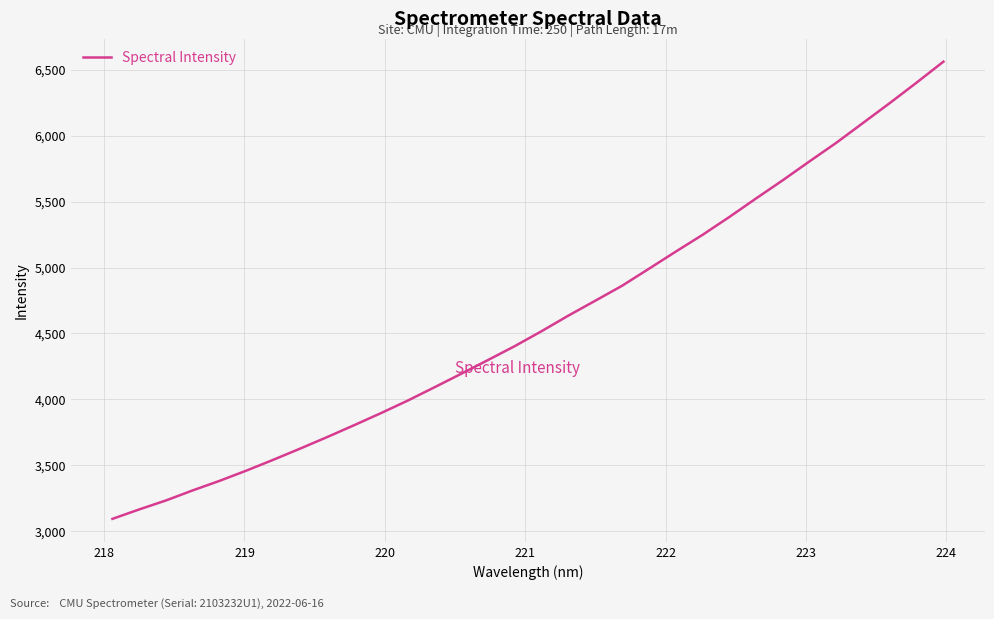

What is the maximum value shown in the chart?

6562.0